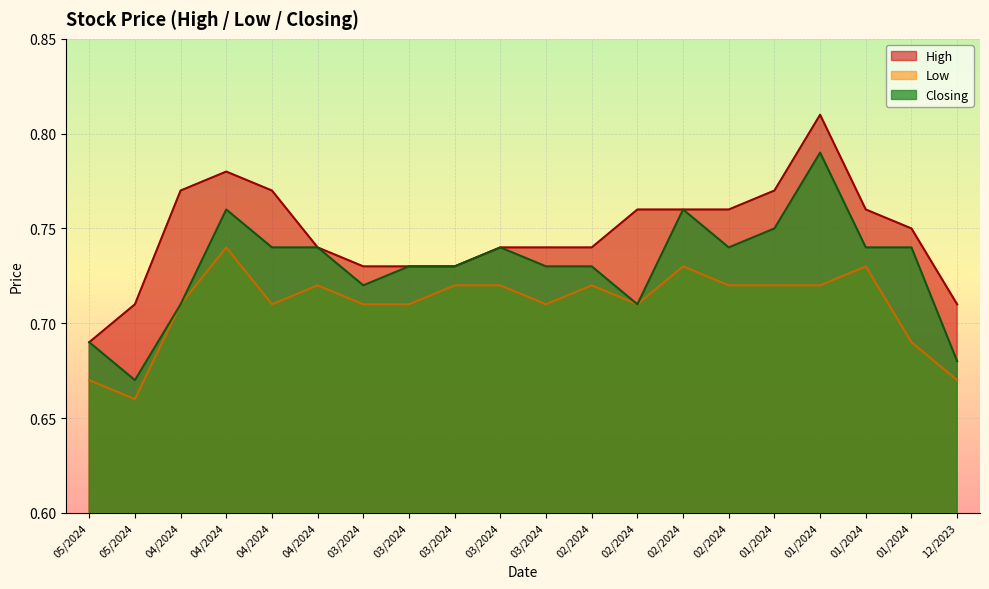

True or false: Low and Closing cross at least once.

False